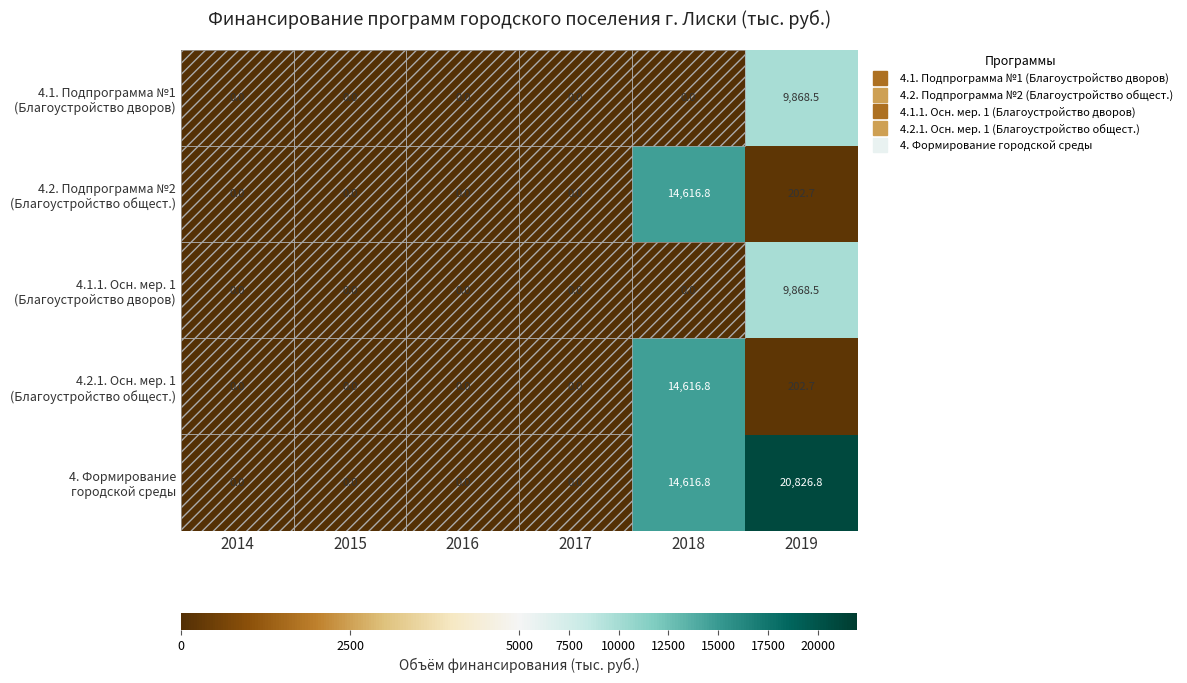

What is the greatest value displayed?

20826.8